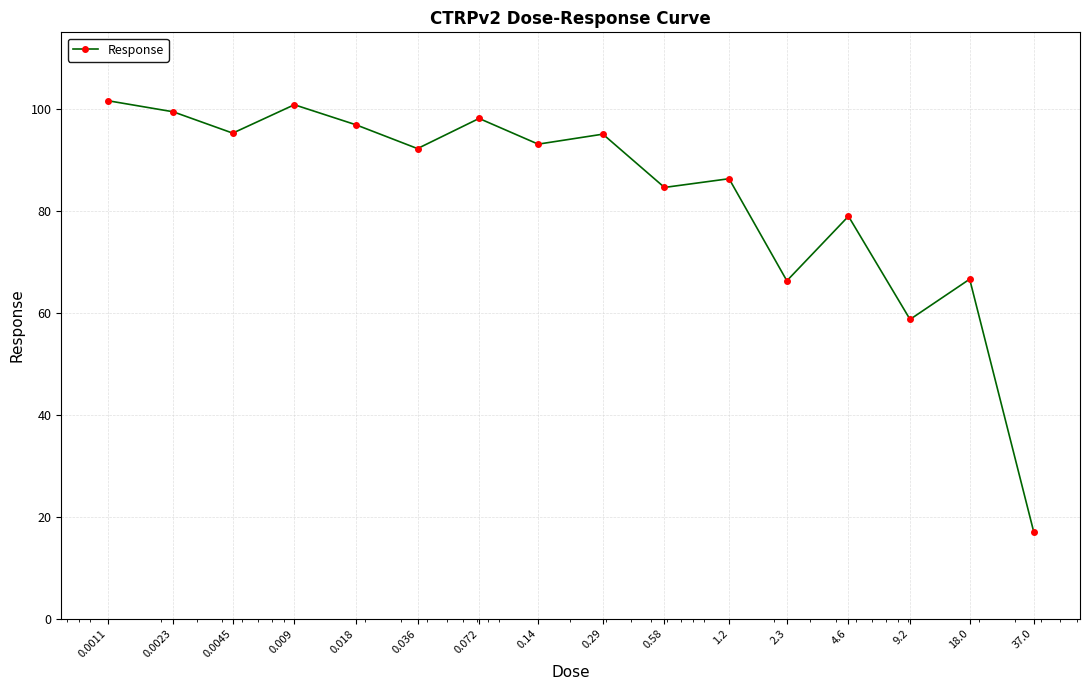

What is the value of the 3rd point from the left?

95.2